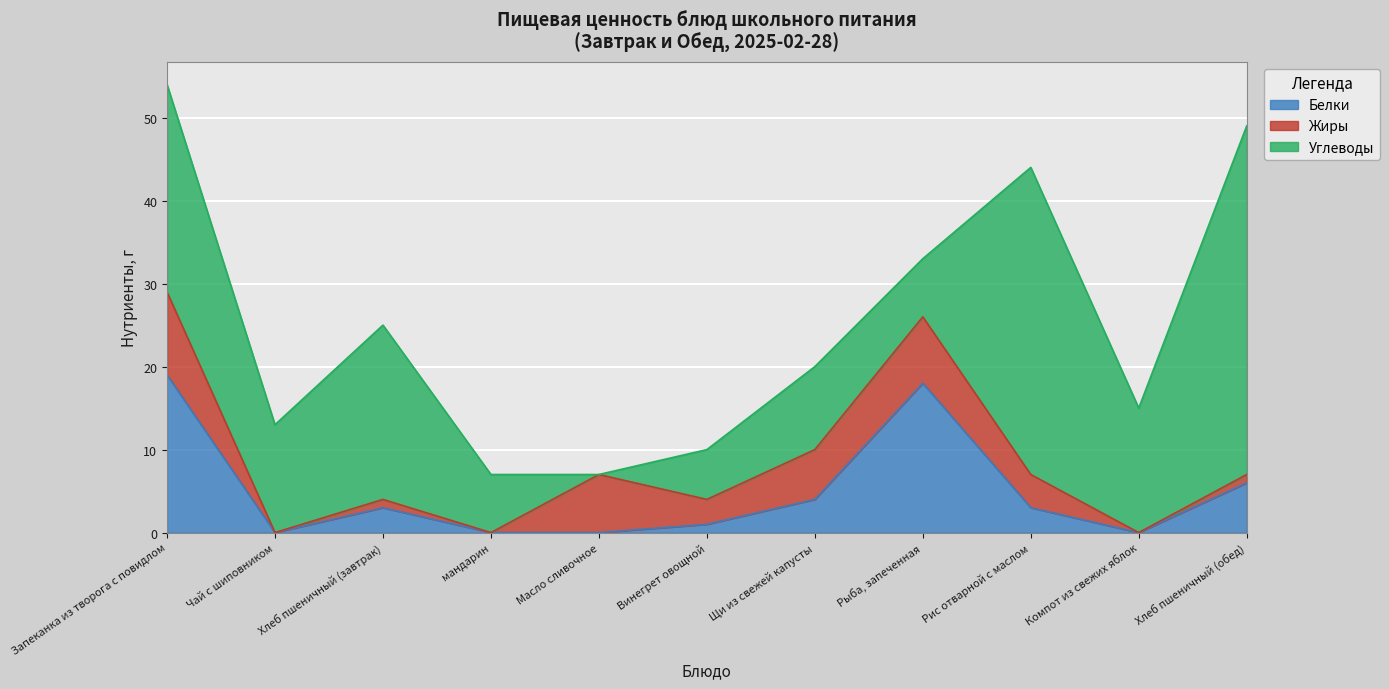

At which label does Жиры reach its minimum?

Чай с шиповником